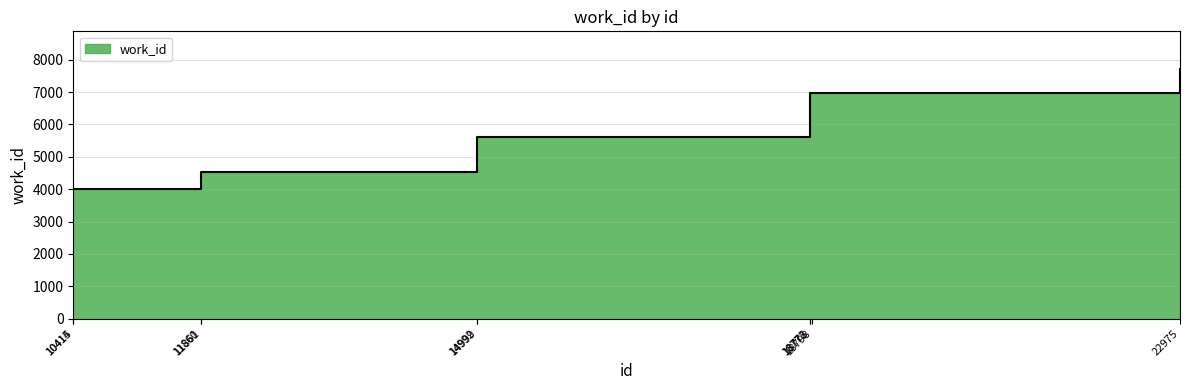

The chart shows a value of 2698 at 18798. True or false?

False